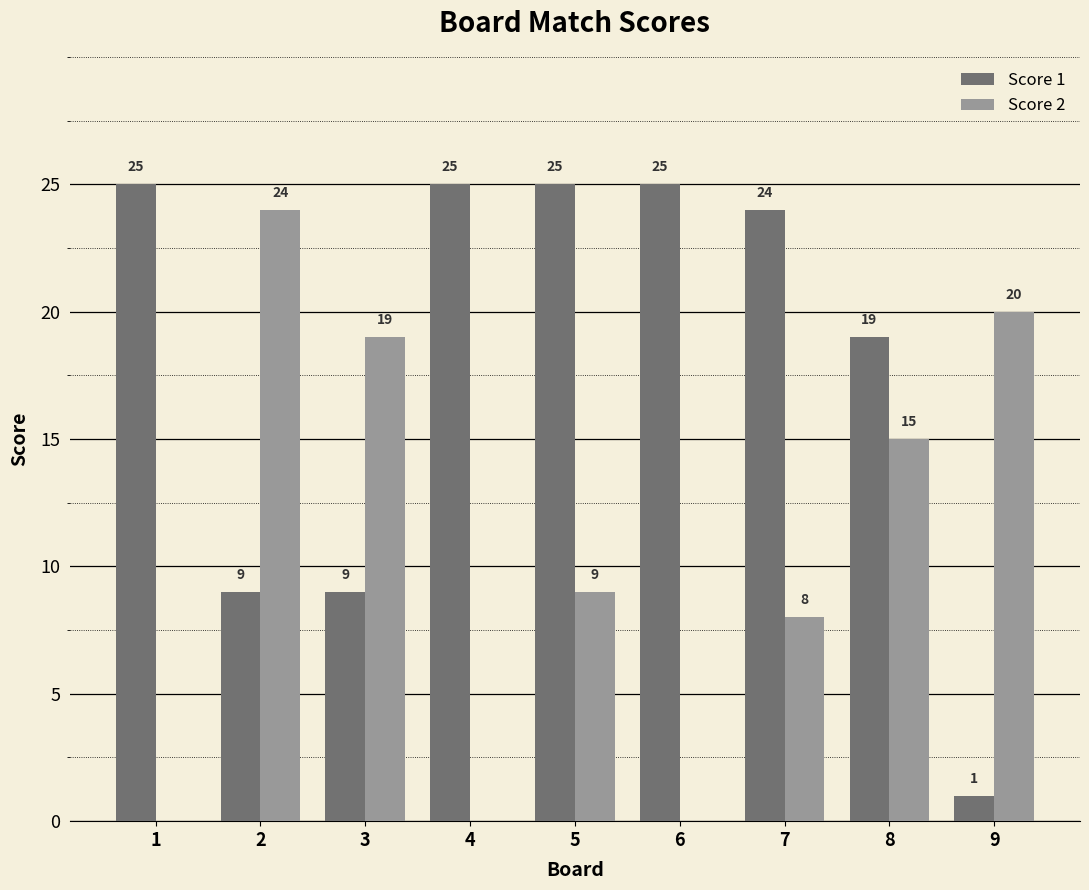

Which series has the largest total across all categories?

Score 1